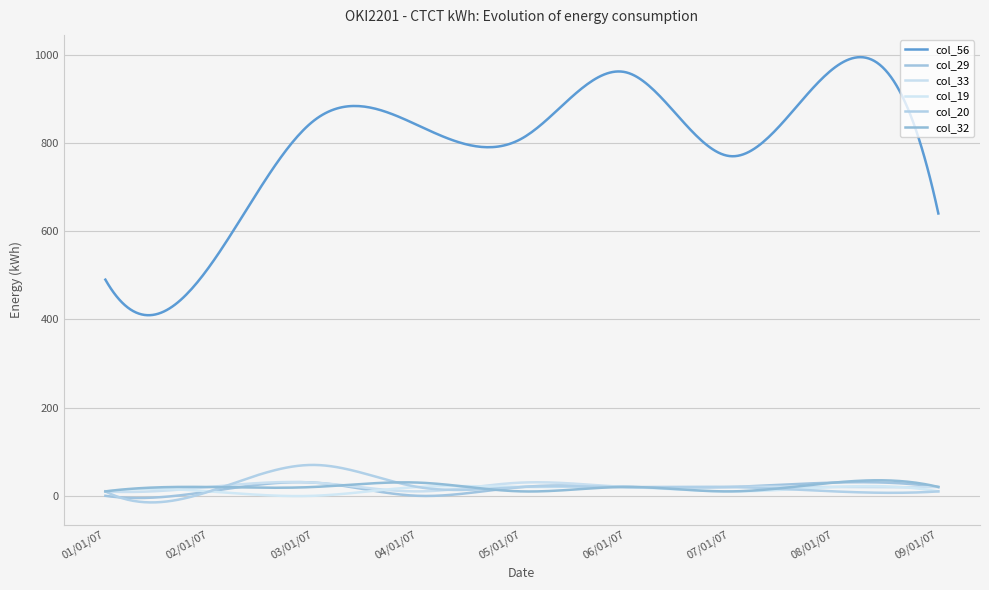

Does the chart have visible grid lines?

Yes